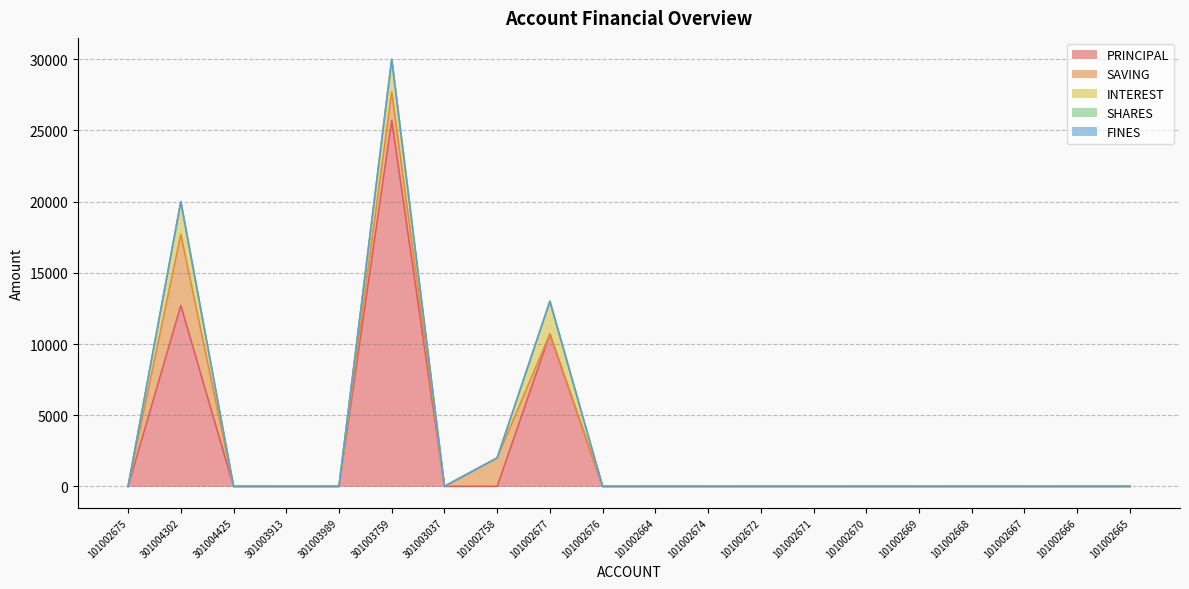

Does the chart display data point markers on the line(s)?

No